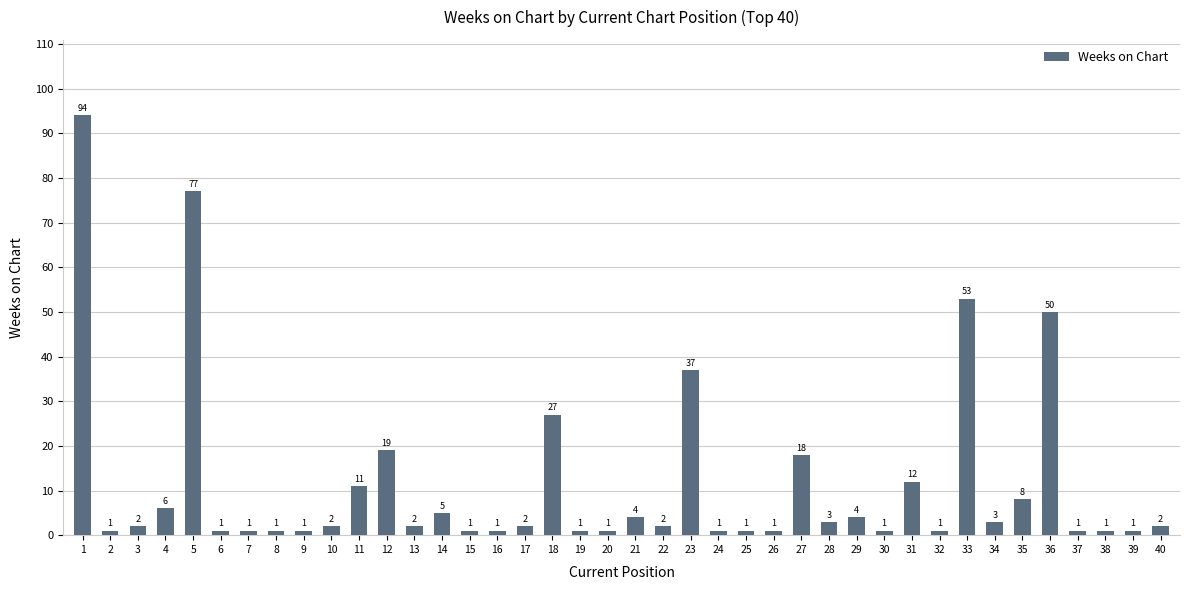

What is the value of the 25th bar from the left?

1